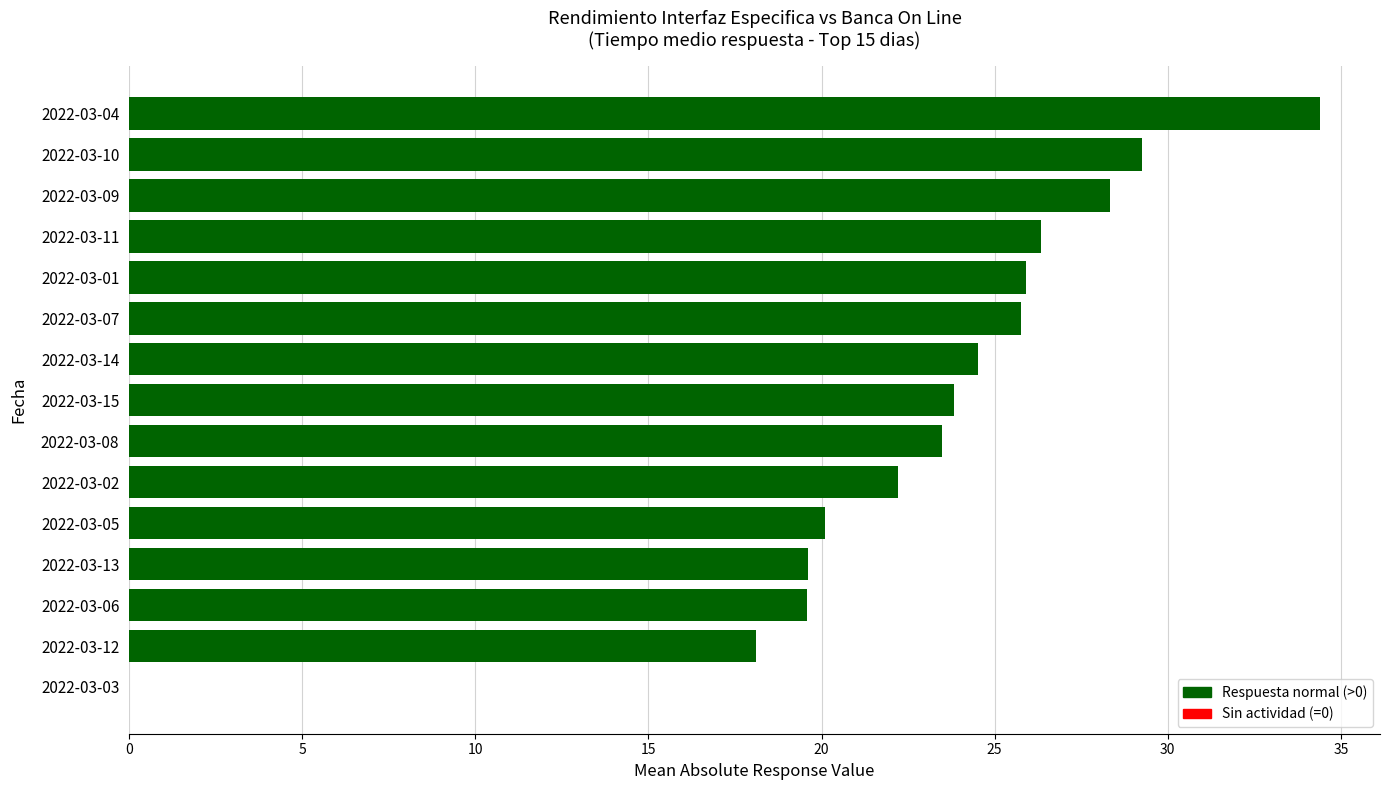

Are the bars grouped side by side (vs. stacked)?

No